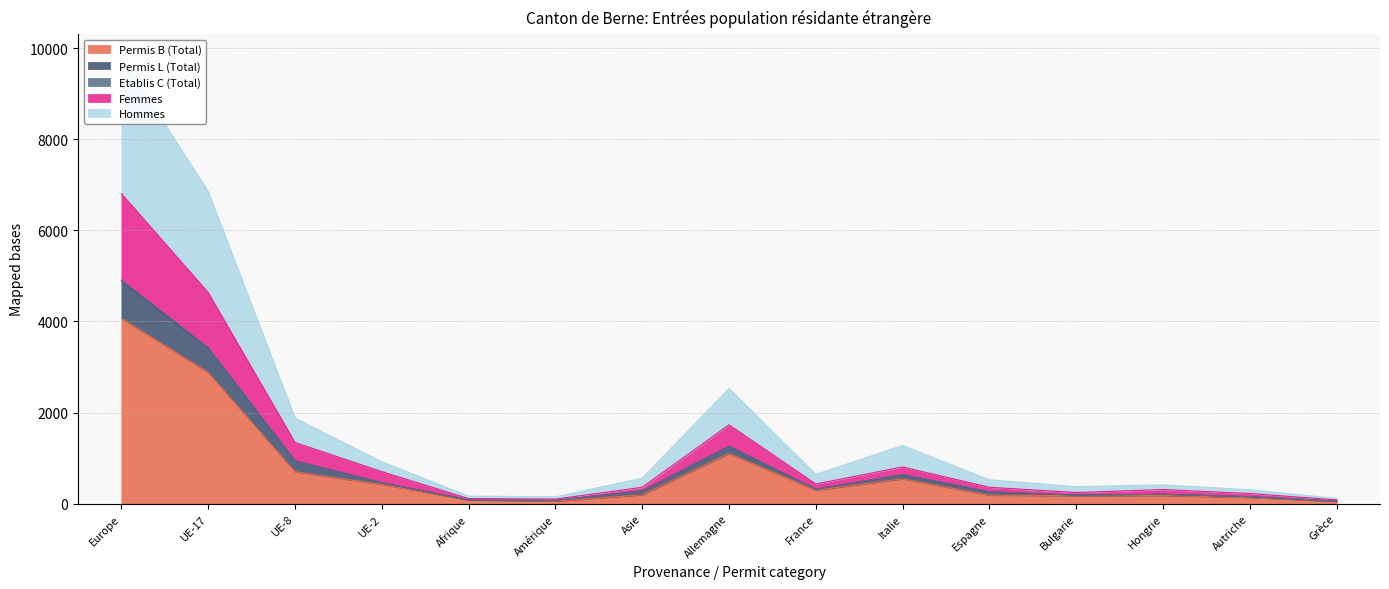

At which category is the sum across all series the highest?

Europe